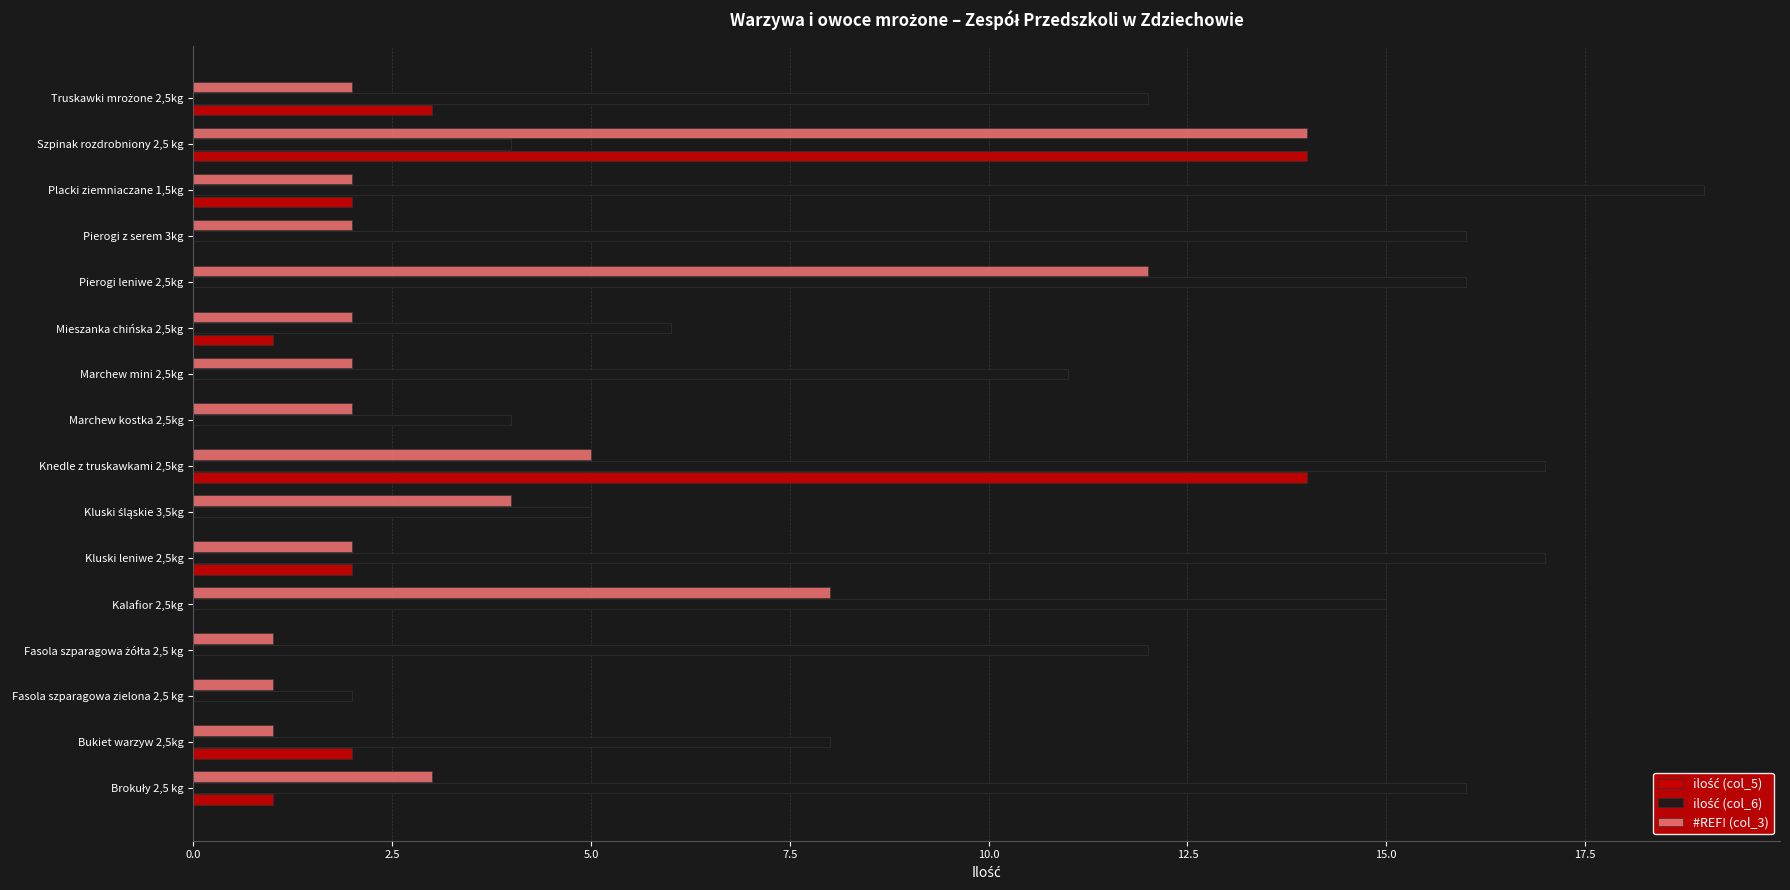

How many distinct data groups are displayed?

3